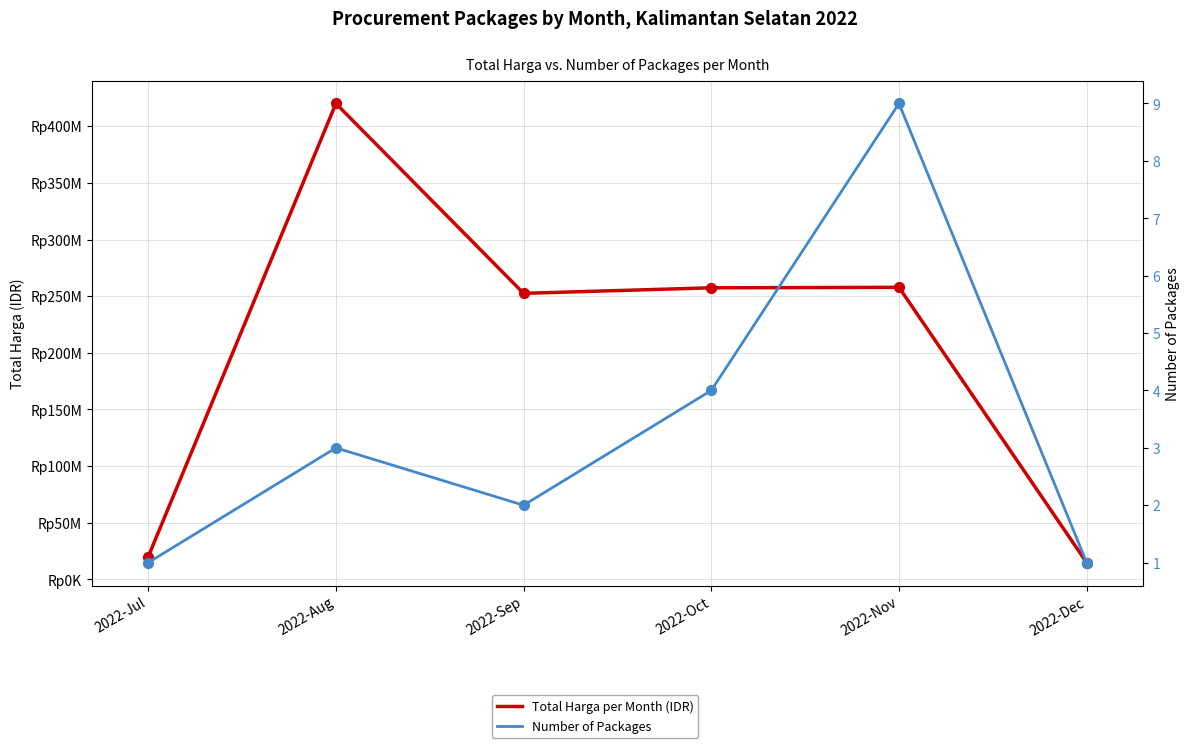

Which series has the widest spread of Y values?

Total Harga per Month (IDR)